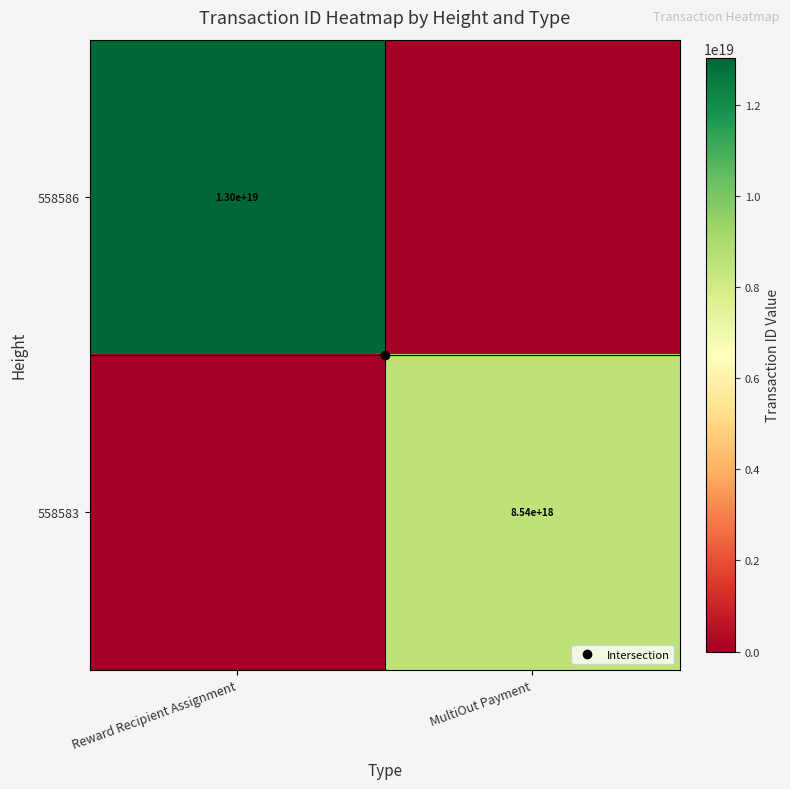

What is the greatest value displayed?

13026879976888715264